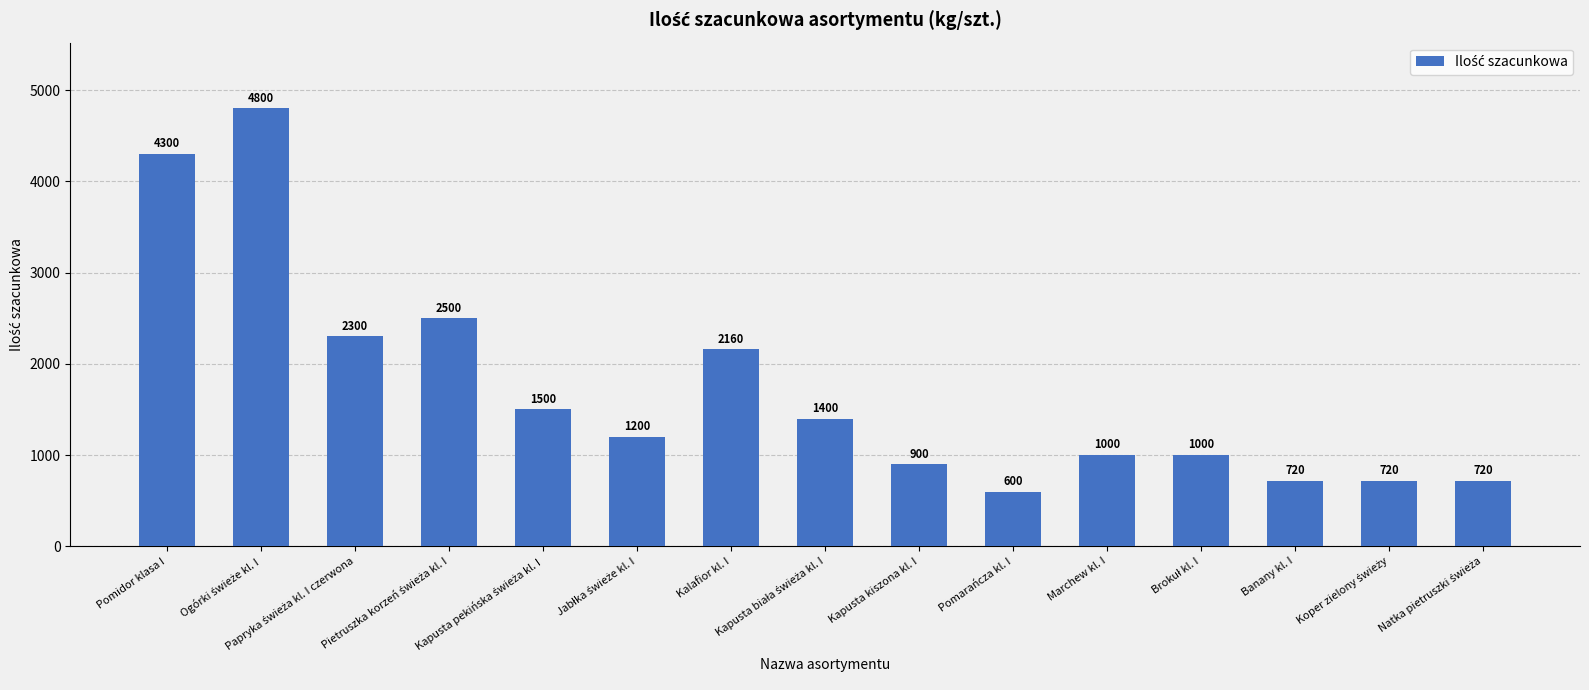

What is the difference between the maximum and minimum values?

4200